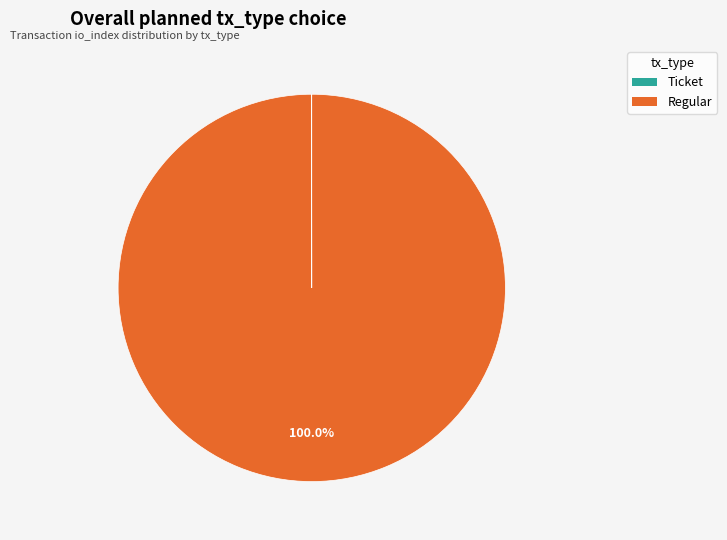

What is the largest slice in the pie chart?

Regular